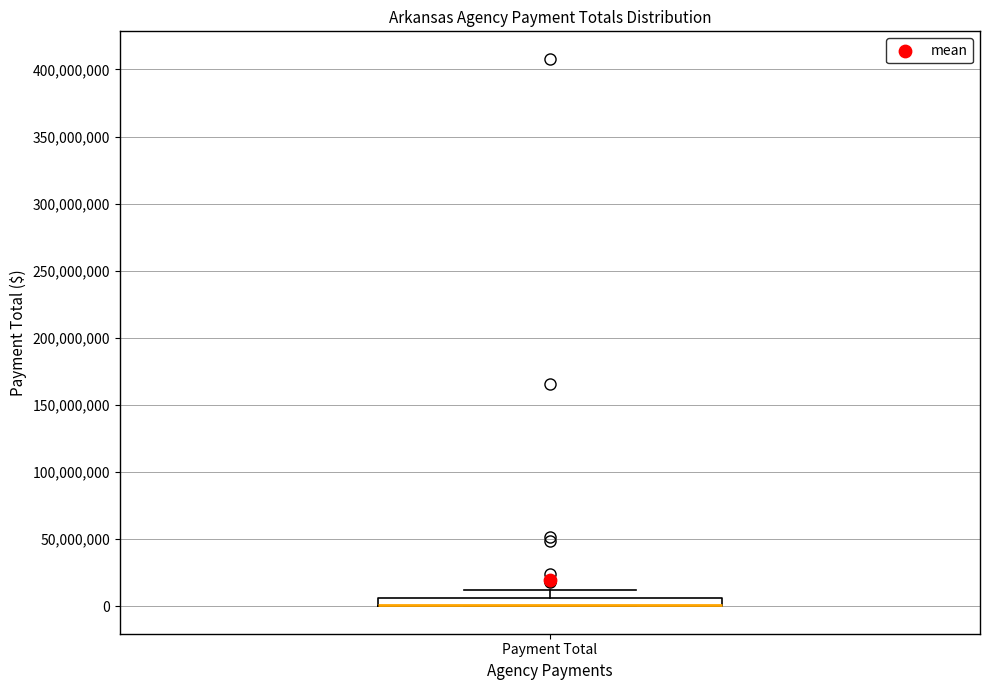

Where is the upper edge of the box for Payment Total on the y-axis? The values are not printed on the chart, so give them approximately, as read against the axis.

5000000